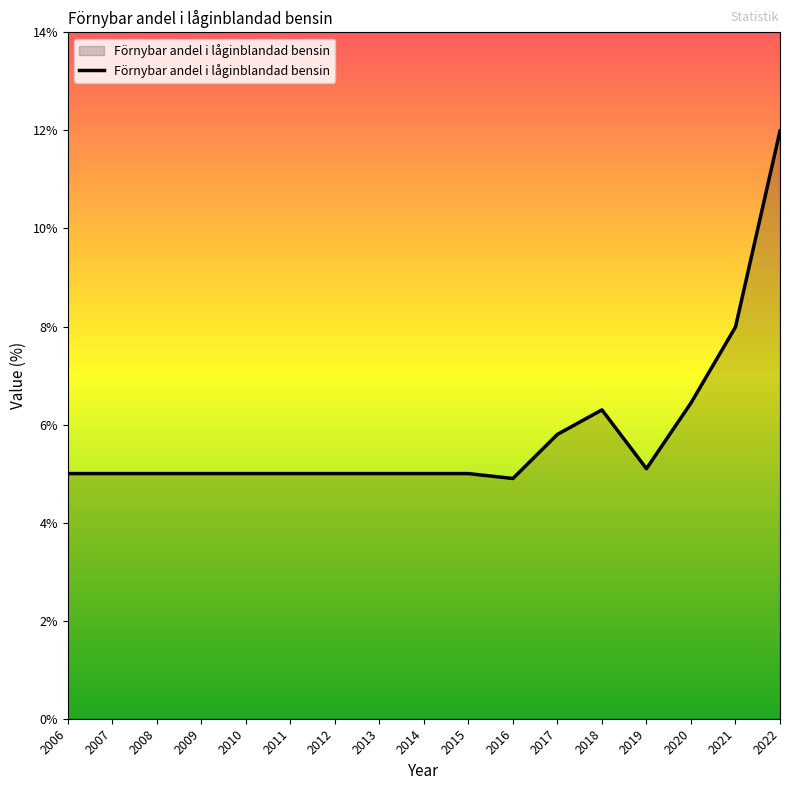

The value at 2006 is 7.4. True or false?

False